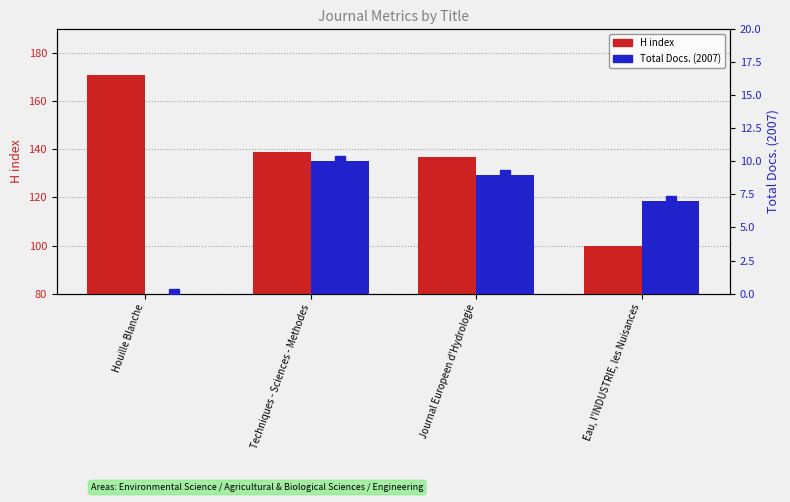

What is the difference between the maximum and minimum values in the H index series?

71